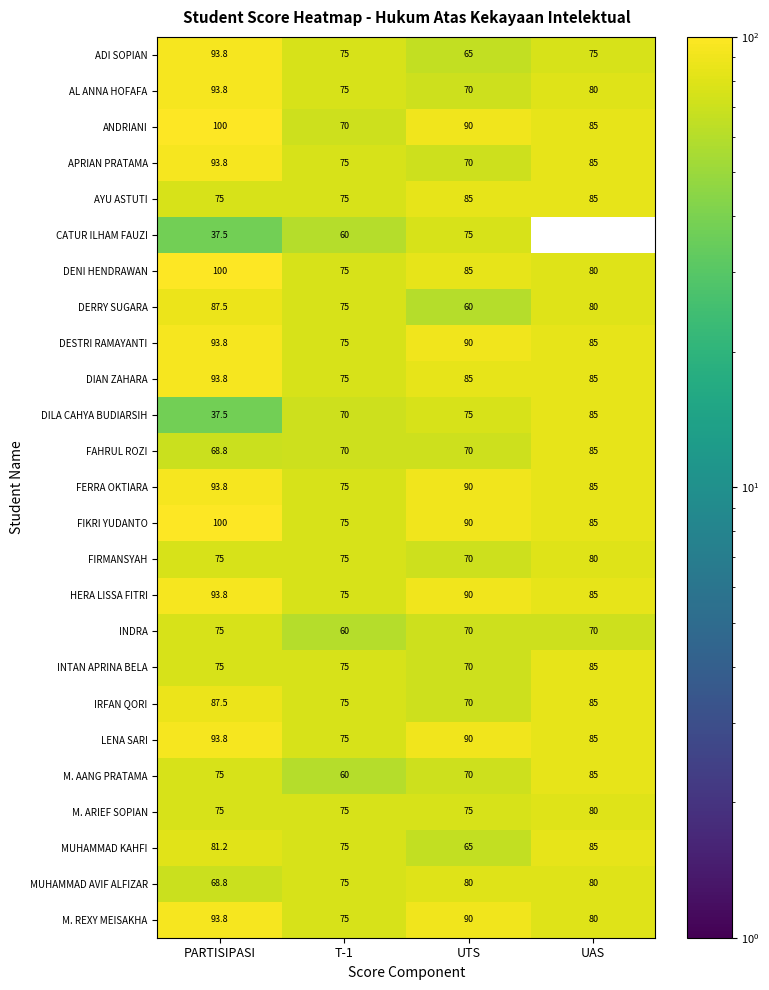

Which series has the largest total across all categories?

FIKRI YUDANTO